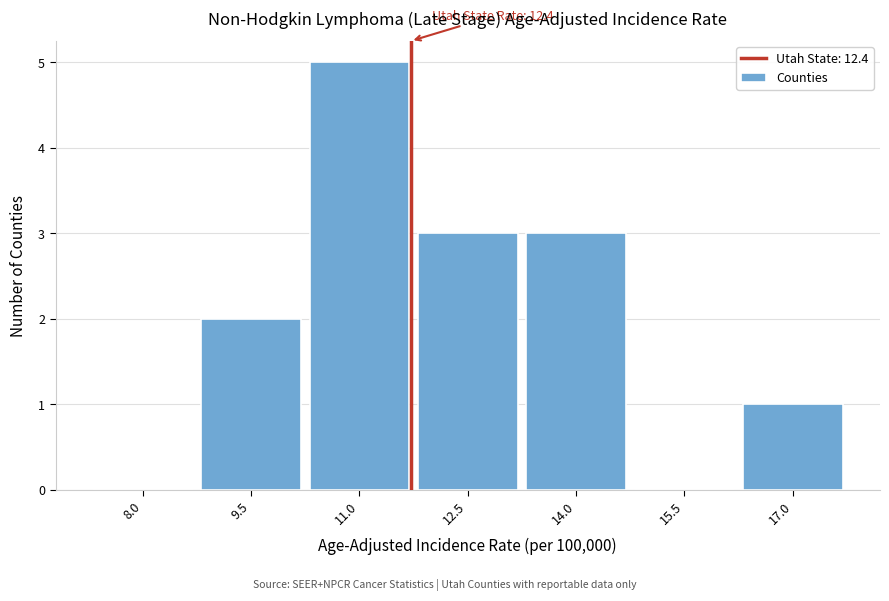

Reading right to left, extract all data points from this chart.

17.0=1	15.5=0	14.0=3	12.5=3	11.0=5	9.5=2	8.0=0